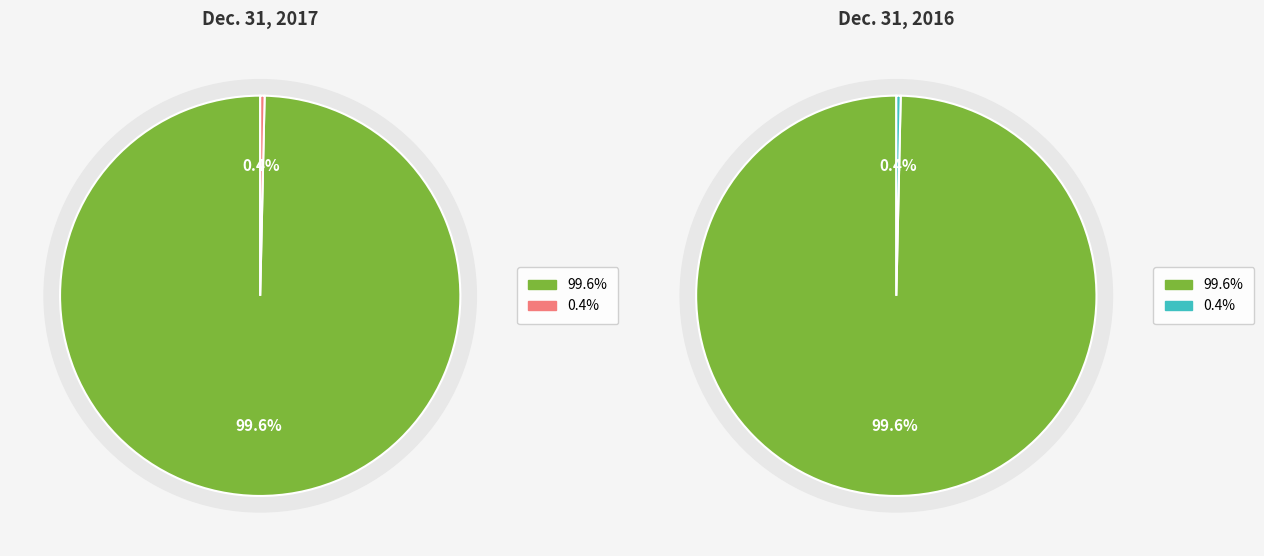

Is there any slice that represents more than half of the pie?

Yes